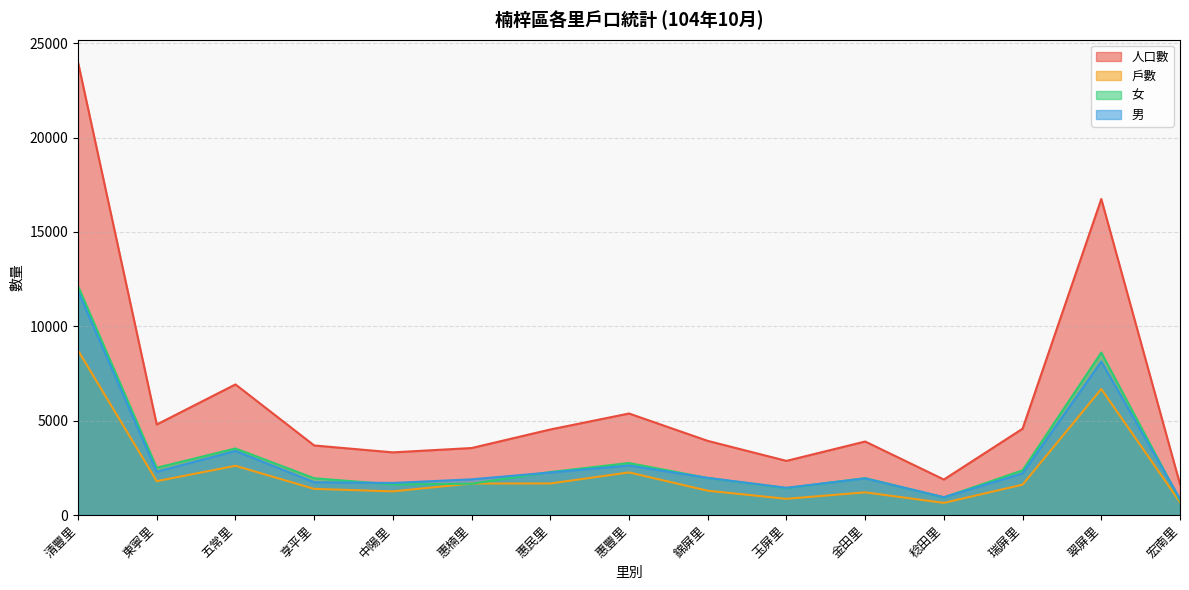

Reading left to right, extract all data points from this chart.

人口數: 清豐里=23983	東寧里=4797	五常里=6919	享平里=3685	中陽里=3319	惠楠里=3549	惠民里=4532	惠豐里=5378	錦屏里=3928	玉屏里=2868	金田里=3894	稔田里=1880	瑞屏里=4573	翠屏里=16743	宏南里=1633
戶數: 清豐里=8718	東寧里=1793	五常里=2608	享平里=1385	中陽里=1253	惠楠里=1669	惠民里=1671	惠豐里=2258	錦屏里=1287	玉屏里=859	金田里=1201	稔田里=643	瑞屏里=1610	翠屏里=6677	宏南里=679
女: 清豐里=12129	東寧里=2503	五常里=3526	享平里=1948	中陽里=1621	惠楠里=1659	惠民里=2278	惠豐里=2755	錦屏里=1961	玉屏里=1427	金田里=1952	稔田里=936	瑞屏里=2366	翠屏里=8609	宏南里=782
男: 清豐里=11854	東寧里=2294	五常里=3393	享平里=1737	中陽里=1698	惠楠里=1890	惠民里=2254	惠豐里=2623	錦屏里=1967	玉屏里=1441	金田里=1942	稔田里=944	瑞屏里=2207	翠屏里=8134	宏南里=851